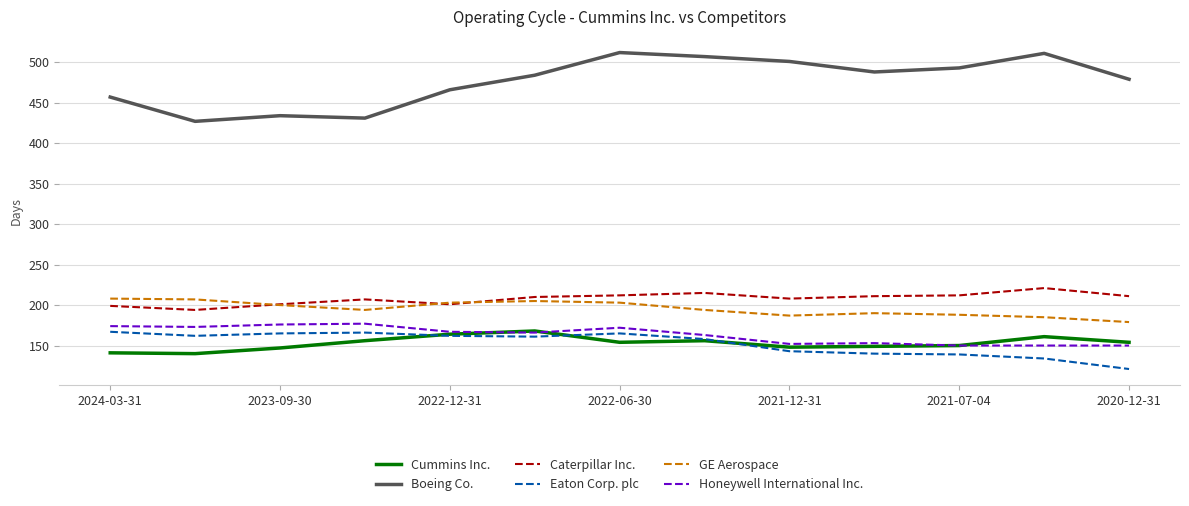

What is the sum of all GE Aerospace values?

2543